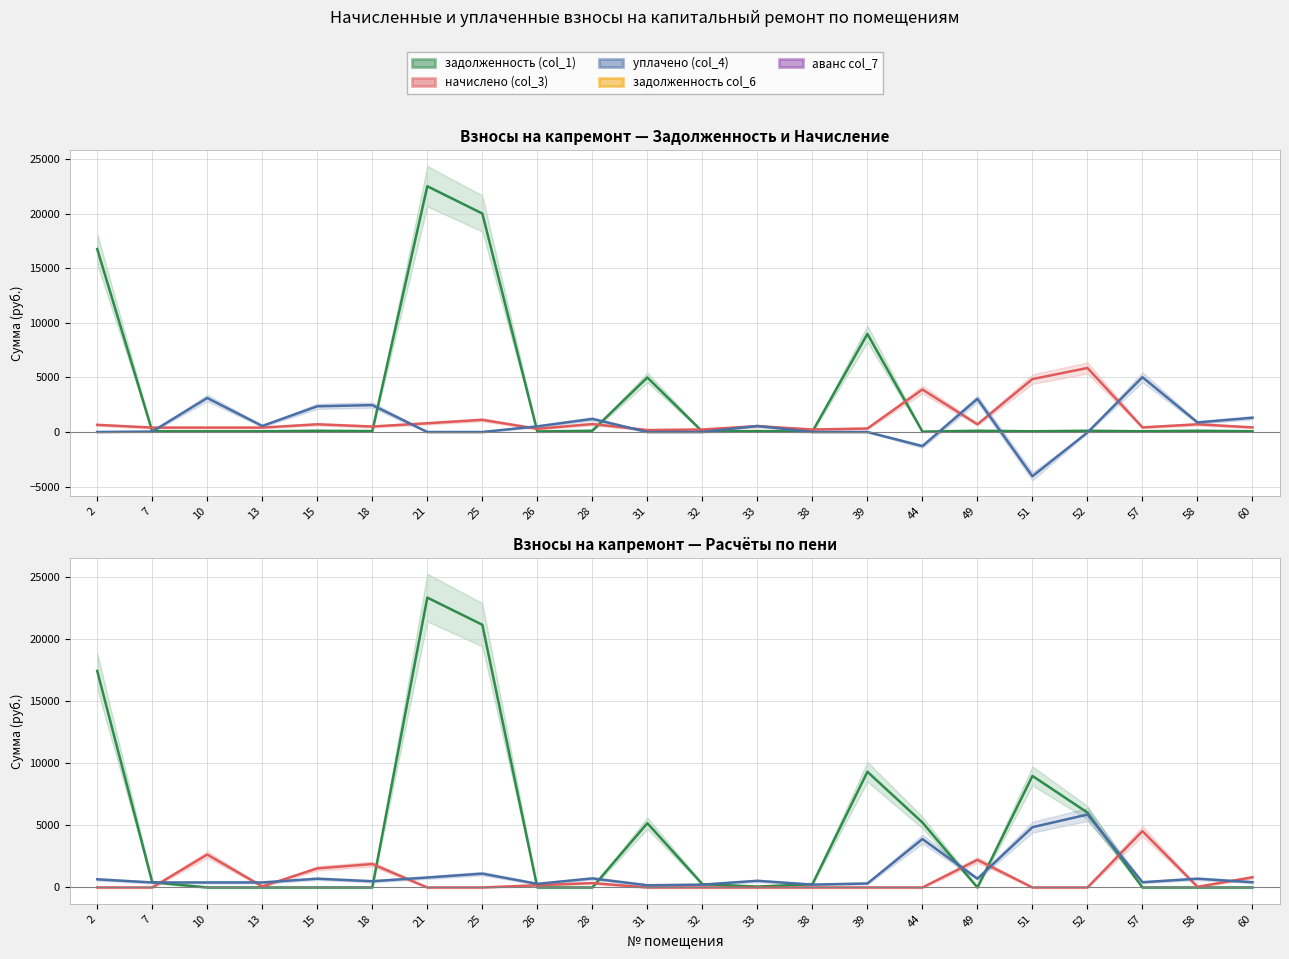

Reading right to left, transcribe all the data shown in this chart.

задолженность (col_1): 67.6	113.2	67.6	113.2	67.6	113.2	36.8	8987.8	36.8	86.1	36.8	4993.2	116.9	46.8	20021.5	22519.3	80.4	113.2	64.7	64.7	64.7	16764.5
начислено (col_3): 420.9	705.1	420.9	5866.4	4849.4	705.1	3893.0	319.7	229.1	536.3	229.1	177.6	728.2	291.3	1113.5	801.0	500.8	705.1	403.1	403.1	403.1	655.4
уплачено (col_4): 1308.2	873.6	5021.7	-41.9	-4058.4	3038.9	-1296.7	0.0	0.0	553.4	0.0	0.0	1198.7	516.5	0.0	0.0	2464.9	2353.1	551.9	3115.6	41.9	0.0
задолженность col_6: 0.0	0.0	0.0	6021.5	8975.4	0.0	5226.5	9307.4	265.9	69.1	265.9	5170.8	0.0	0.0	21135.1	23320.3	0.0	0.0	0.0	0.0	425.9	17419.9
аванс col_7: 819.7	55.4	4533.2	0.0	0.0	2220.7	0.0	0.0	0.0	0.0	0.0	0.0	353.7	178.4	0.0	0.0	1883.6	1534.8	84.0	2647.7	0.0	0.0